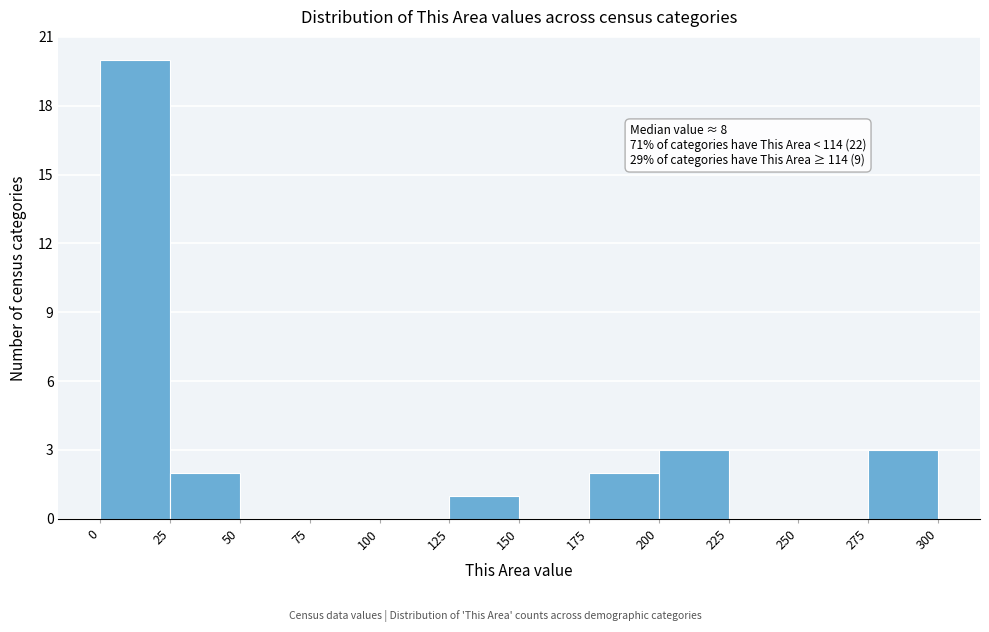

Which range on the x-axis has the tallest bar?

0 to 25